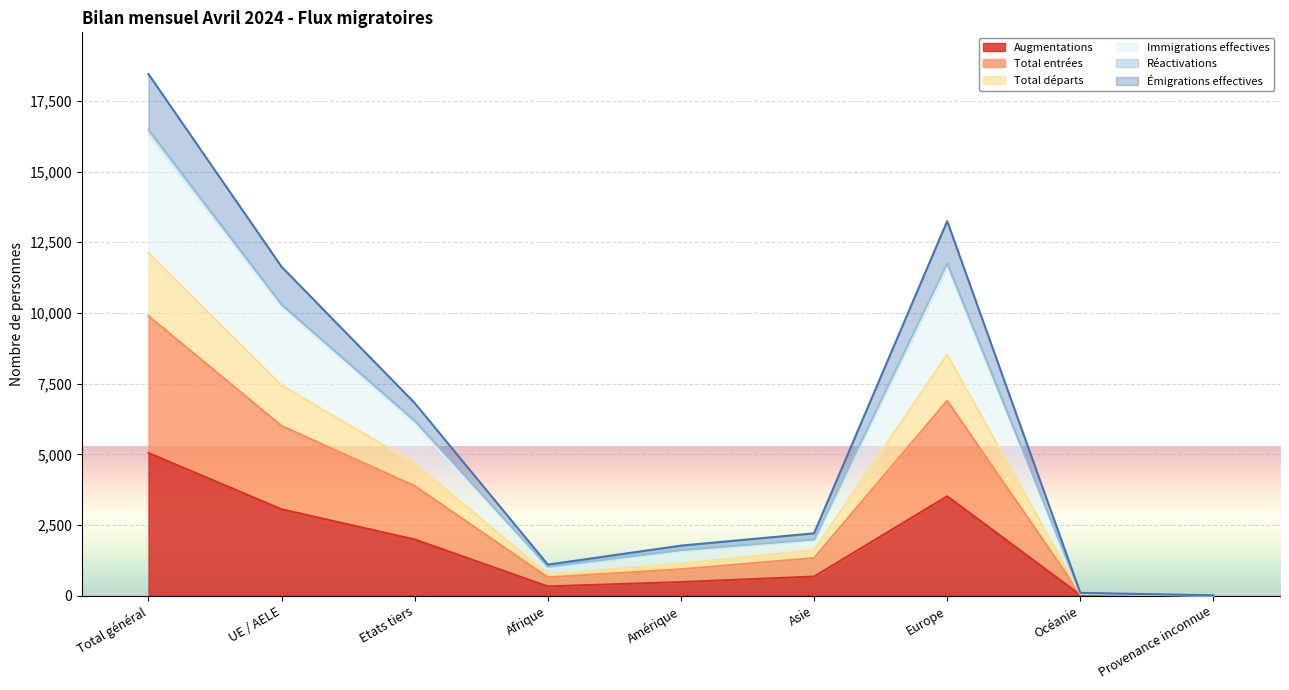

Is it true that Total entrées equals 1820 at Asie?

False